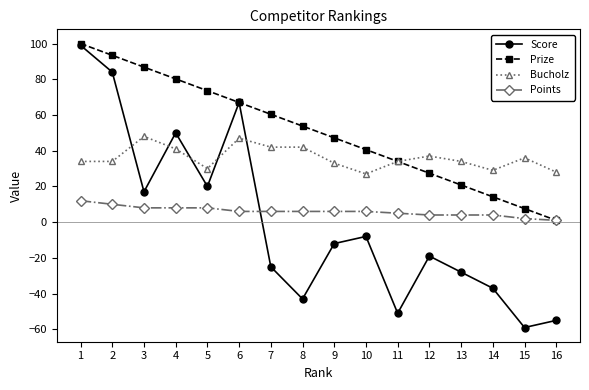

What is the sum of the Bucholz values at 16 and 12?

65.0